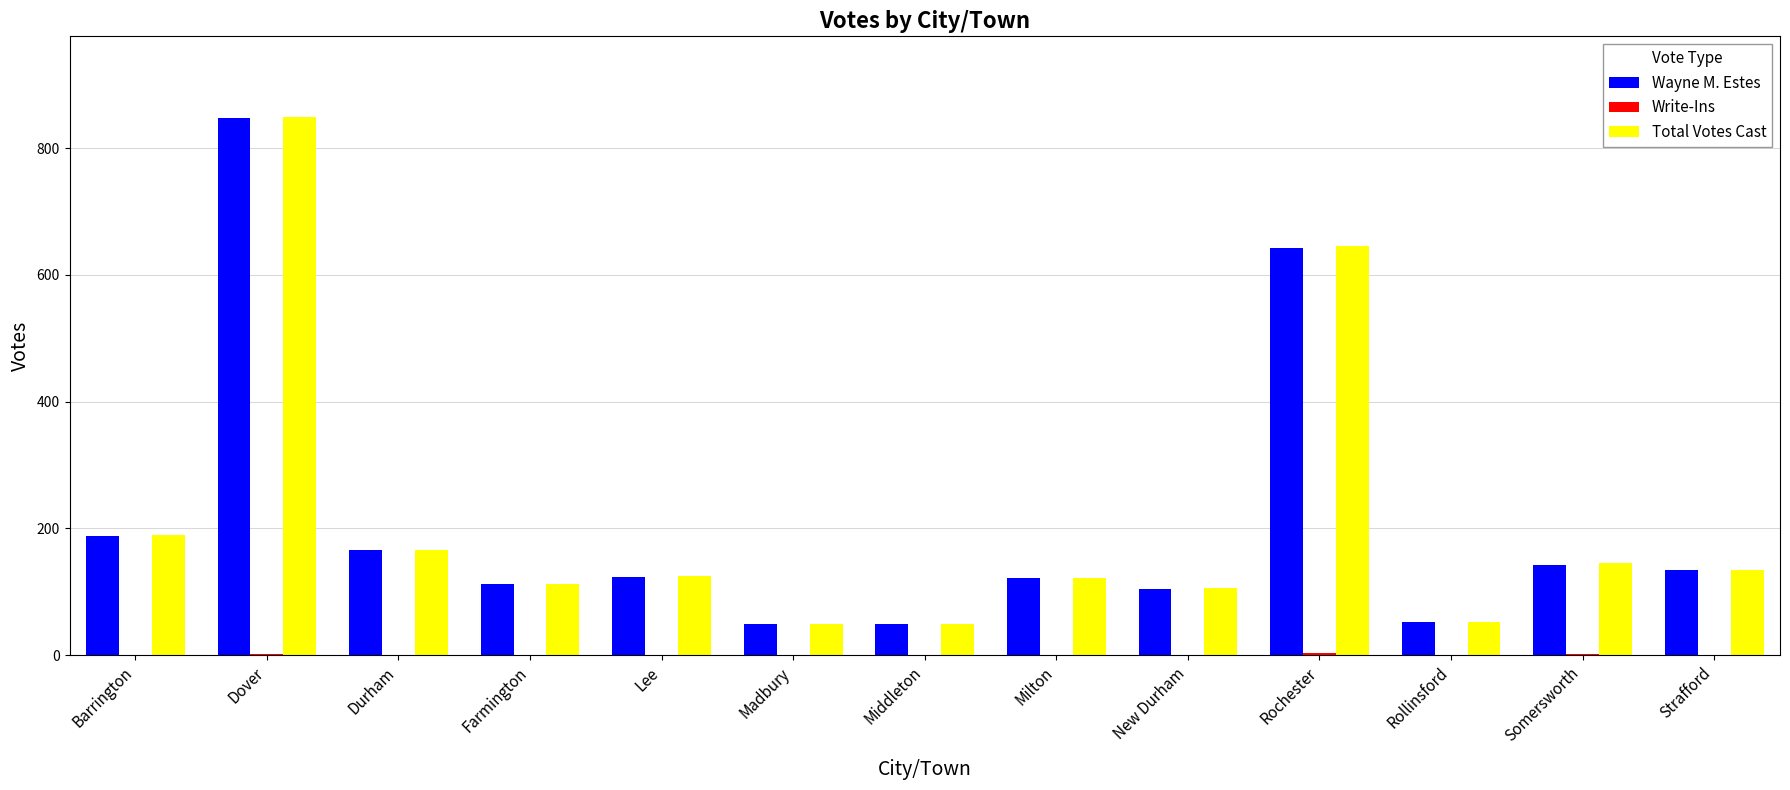

What is the average value of the Total Votes Cast series?

211